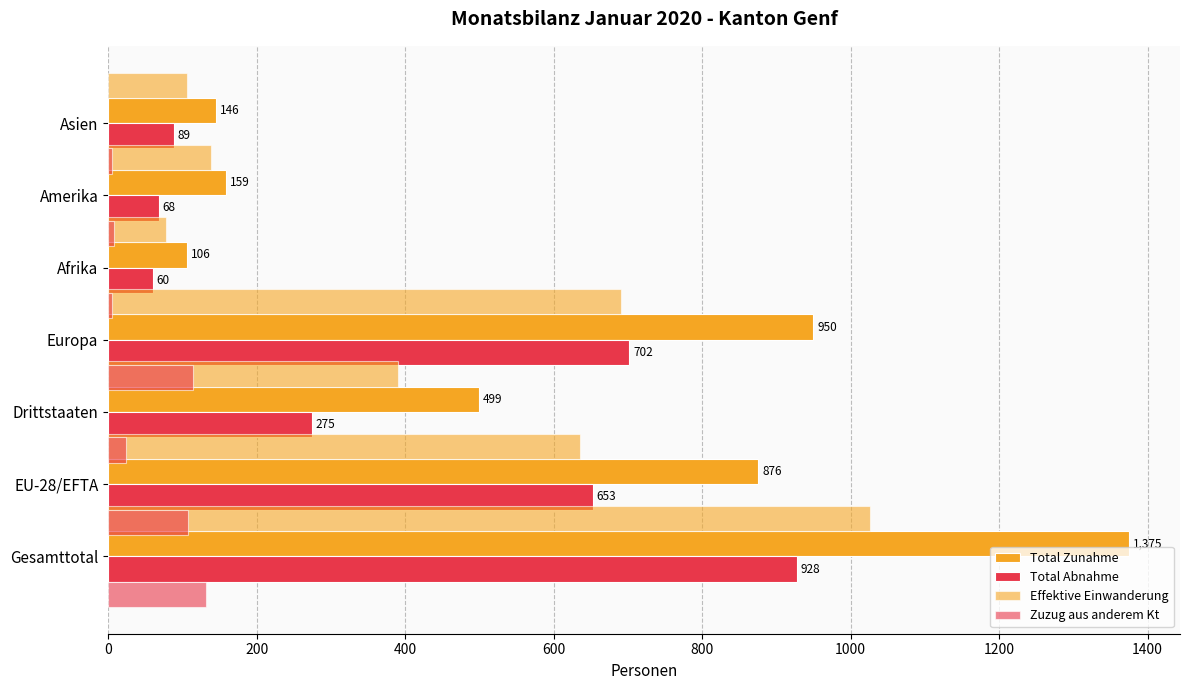

The Effektive Einwanderung series shows 42 at Amerika. True or false?

False